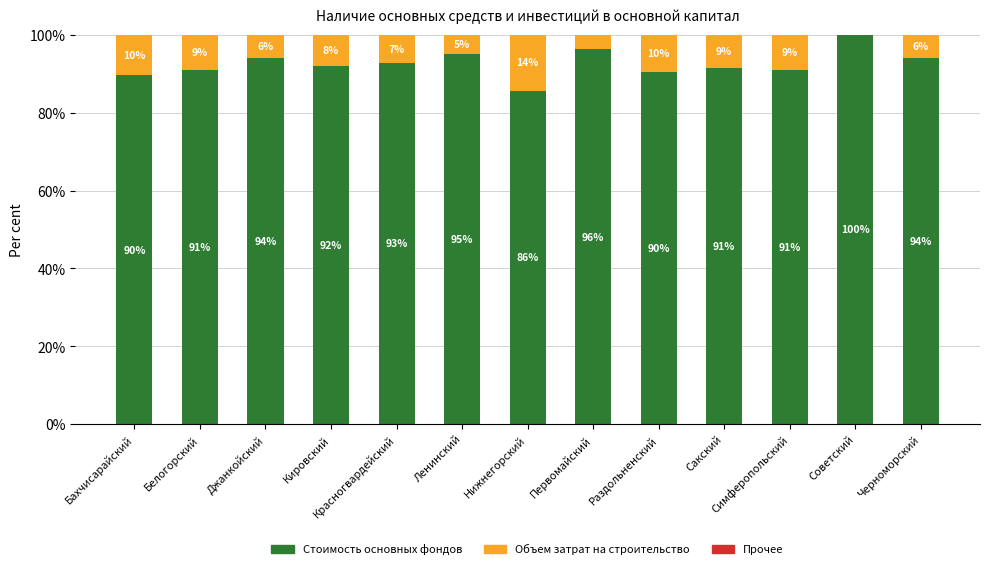

What is the total value across all series at Белогорский?

100.0